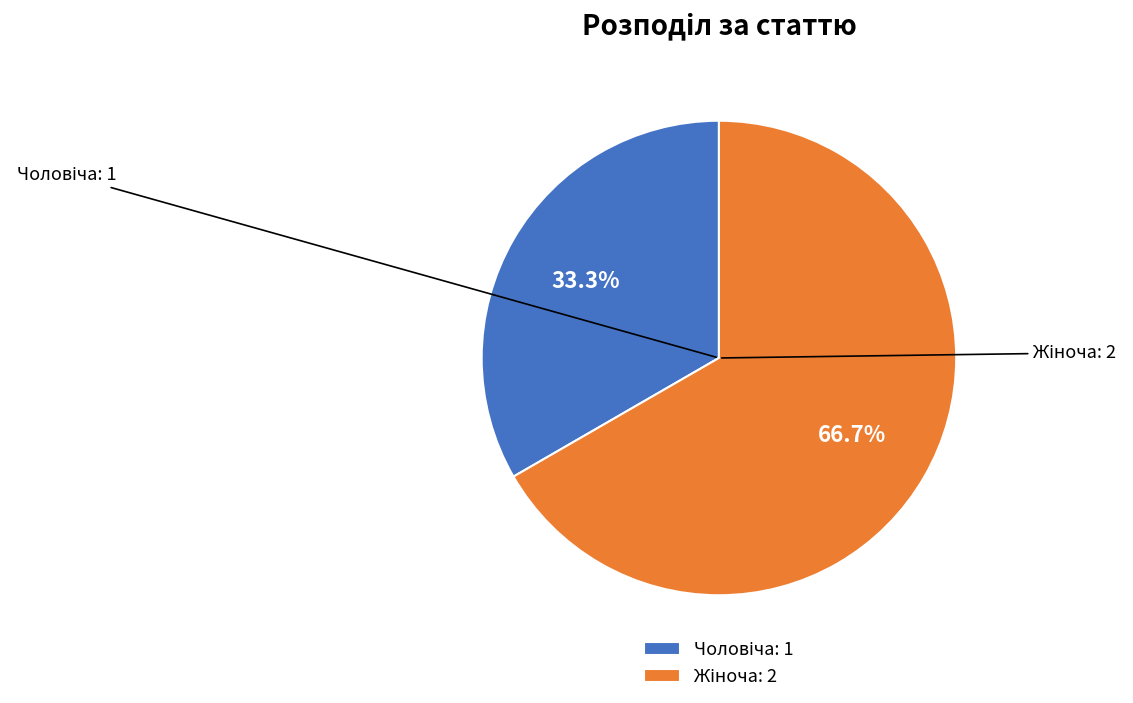

Is there a majority slice in this chart?

Yes